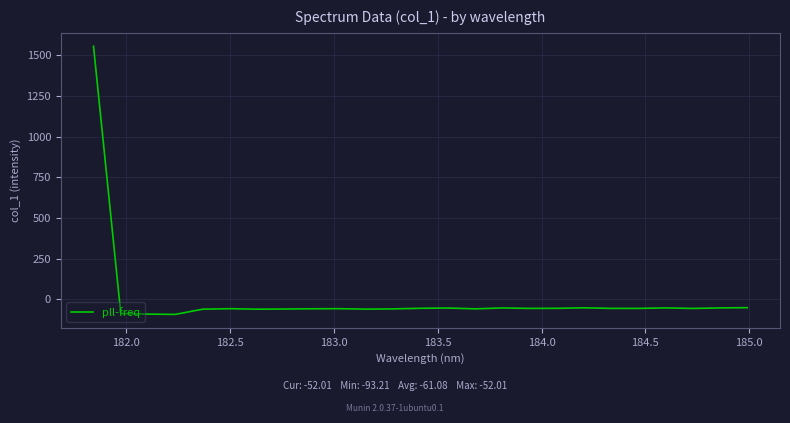

What is the difference between the maximum and minimum values?

1648.8